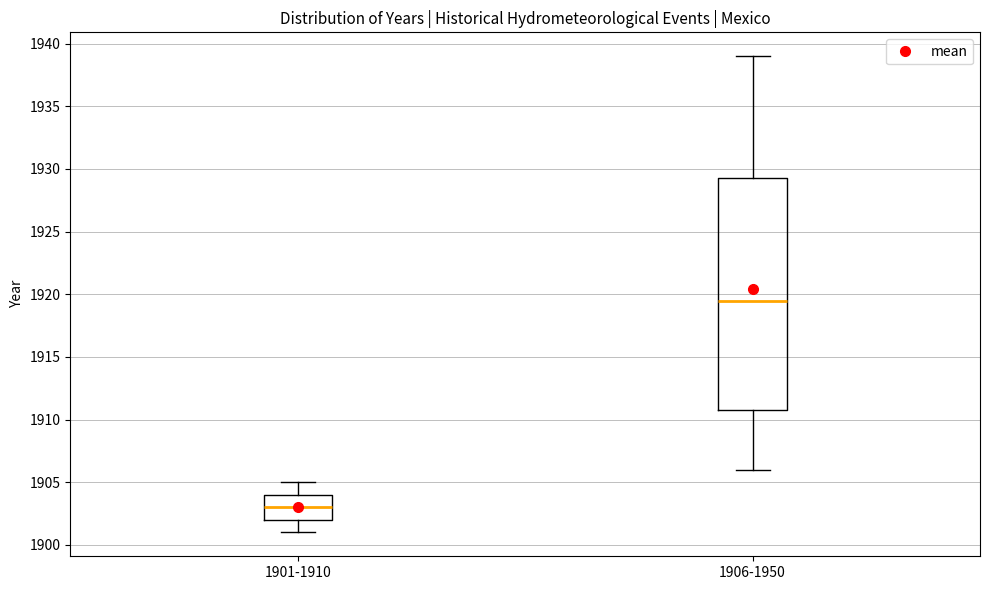

Where does the median line of the box for 1901-1910 sit on the y-axis? The values are not printed on the chart, so give them approximately, as read against the axis.

1903.0